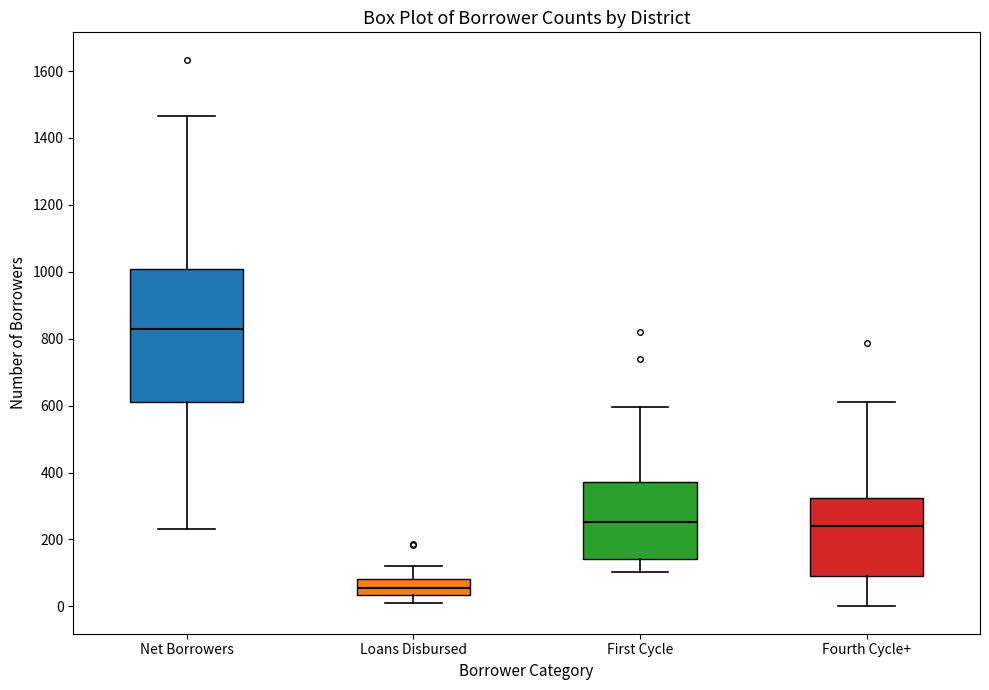

Where does the lower whisker of the box for Net Borrowers end on the y-axis? The values are not printed on the chart, so give them approximately, as read against the axis.

240